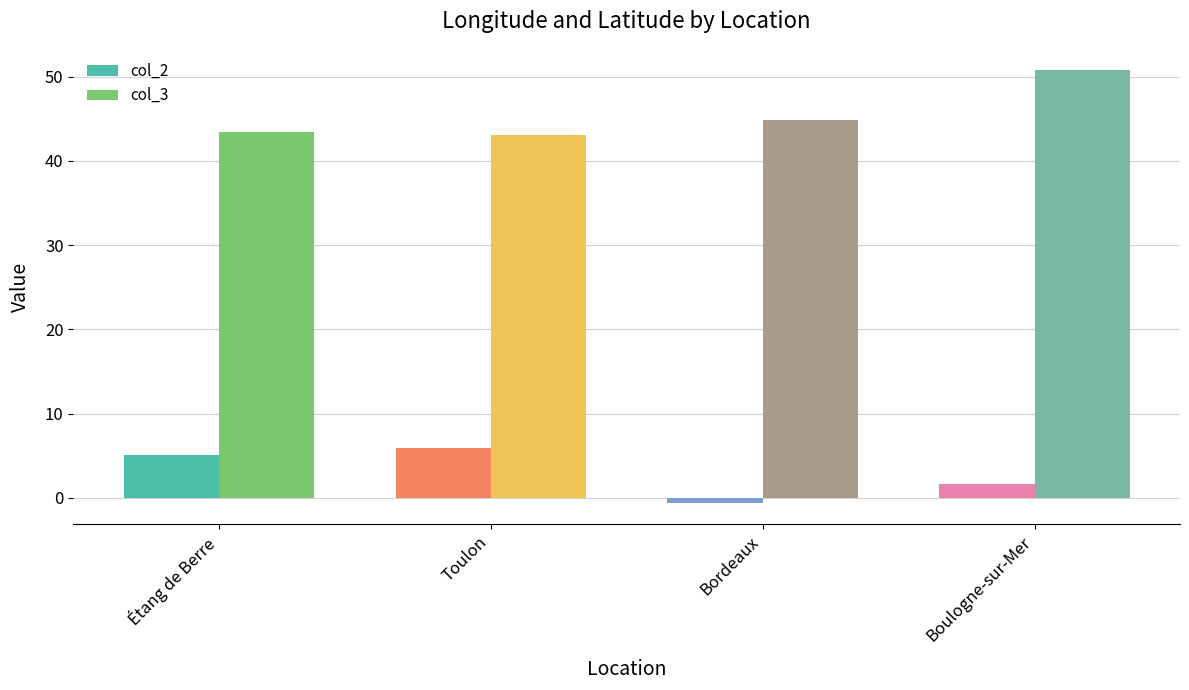

True or false: col_3 has a value of 68.4 at Bordeaux.

False